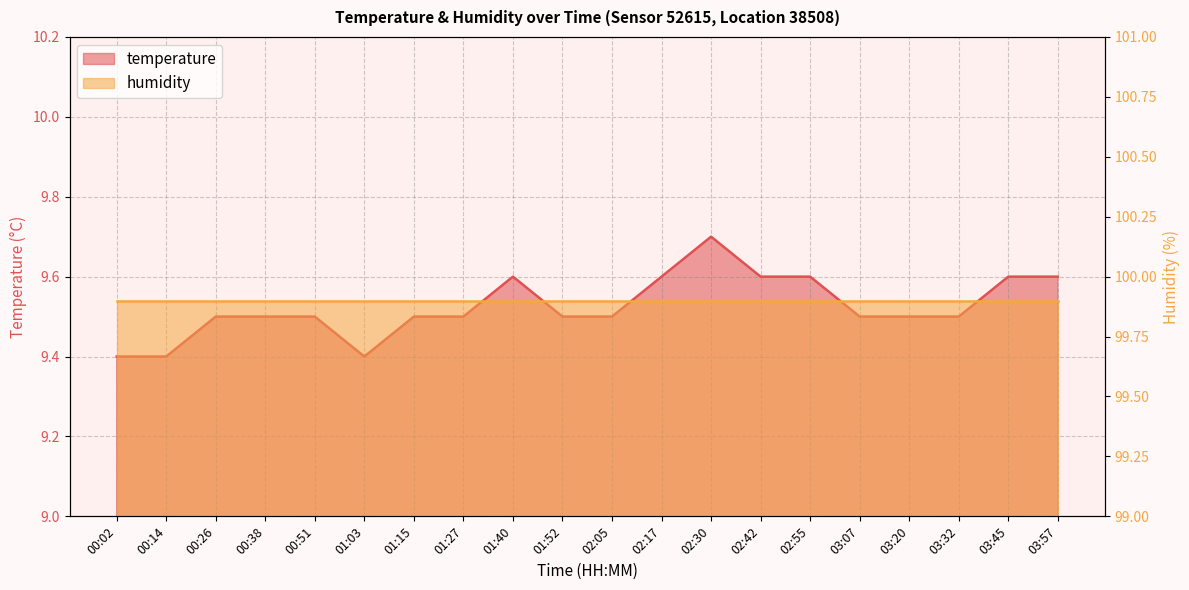

Is it true that the value at 02:55 is 9.6?

True